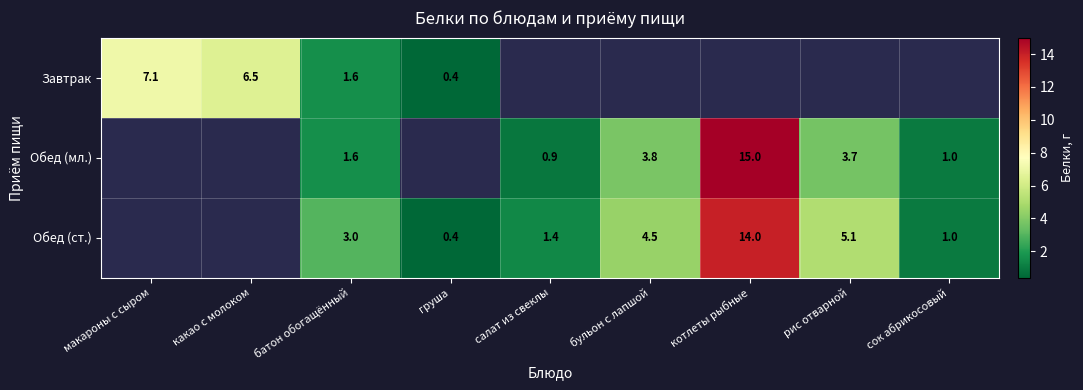

Is it true that Обед (мл.) equals 1.6 at салат из свеклы?

False